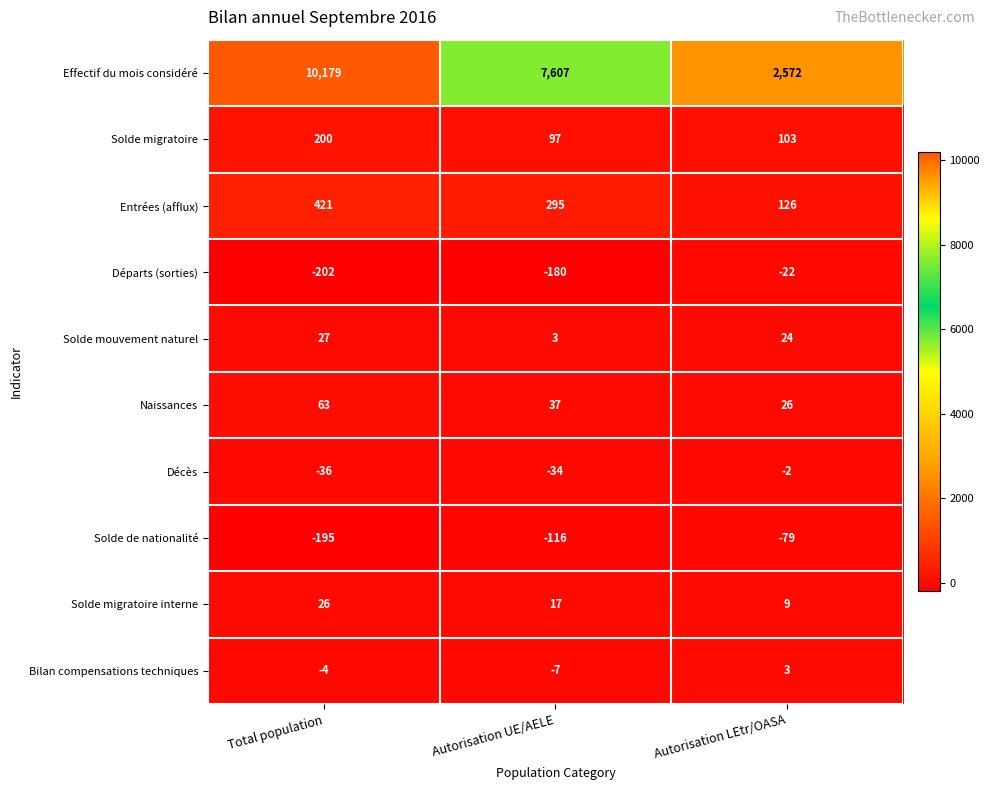

True or false: Solde mouvement naturel has a value of 3 at Autorisation UE/AELE.

True